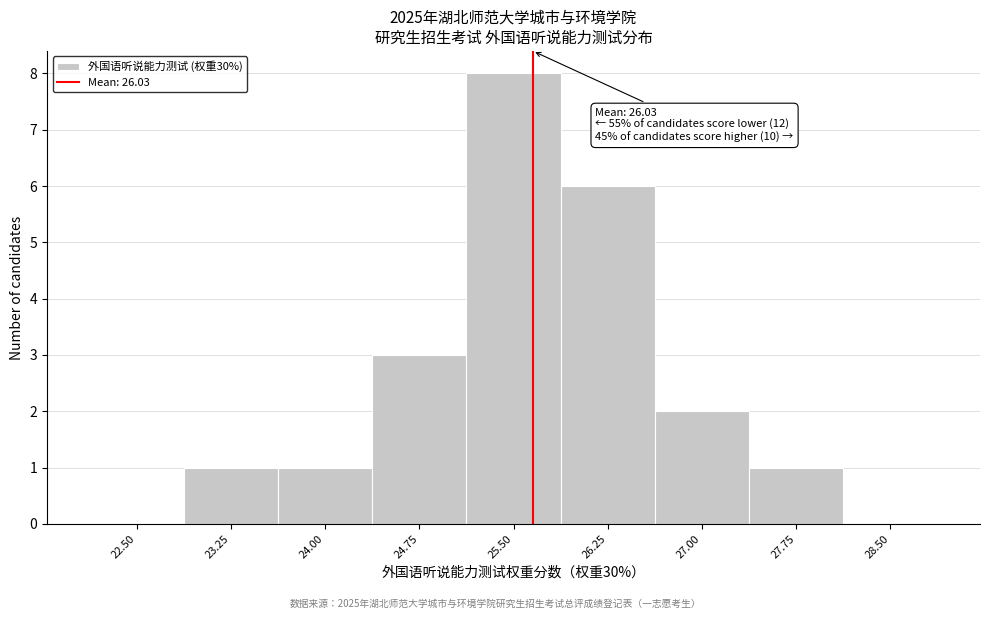

Reading left to right, what are all the values shown in this chart?

22.50=0	23.25=1	24.00=1	24.75=3	25.50=8	26.25=6	27.00=2	27.75=1	28.50=0